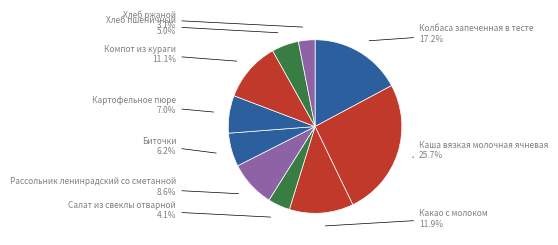

Combined, do Какао с молоком and Каша вязкая молочная ячневая account for over 50%?

No